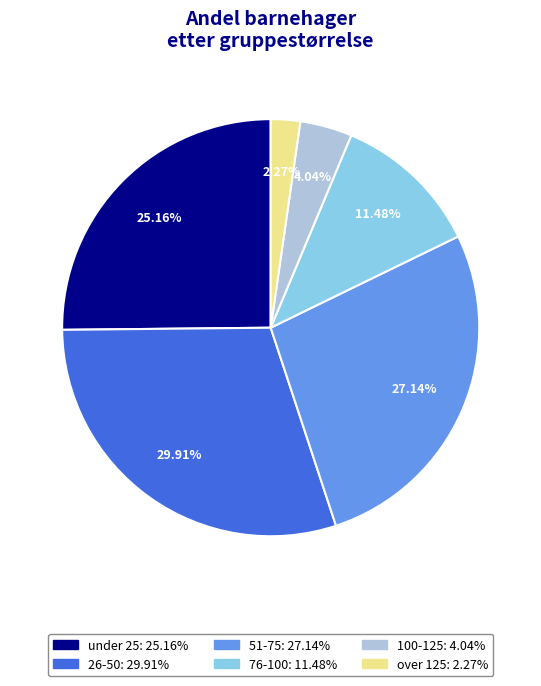

To the nearest percent, what is the difference between the 26-50 and 76-100 slice percentages?

18%